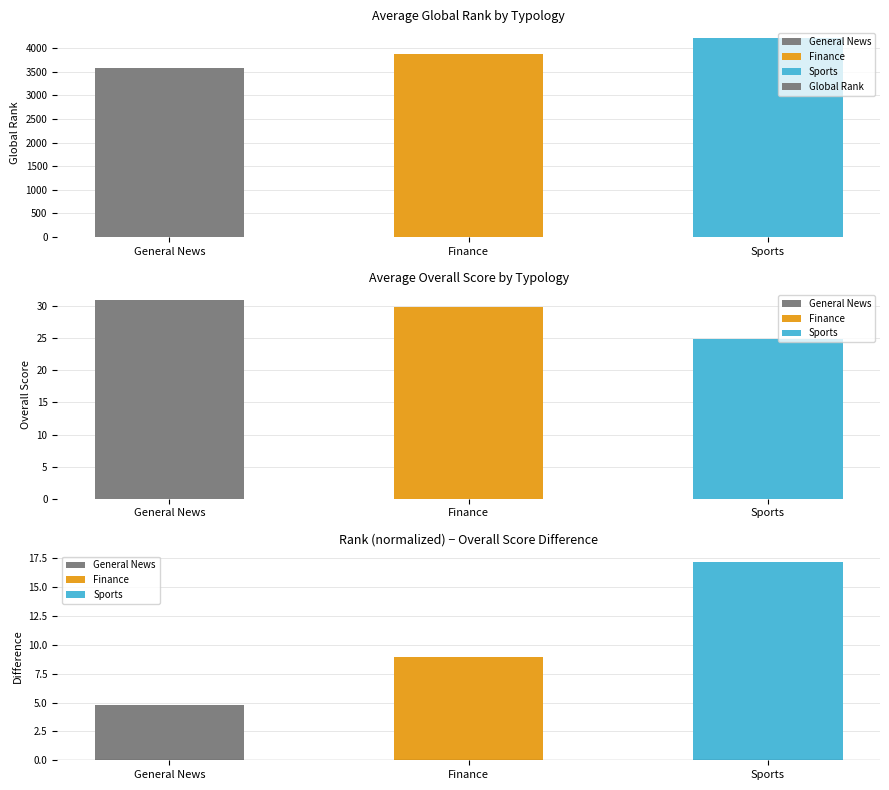

Reading right to left, what are all the values shown in this chart?

Sports=4210.5	Finance=3882.0	General News=3577.3